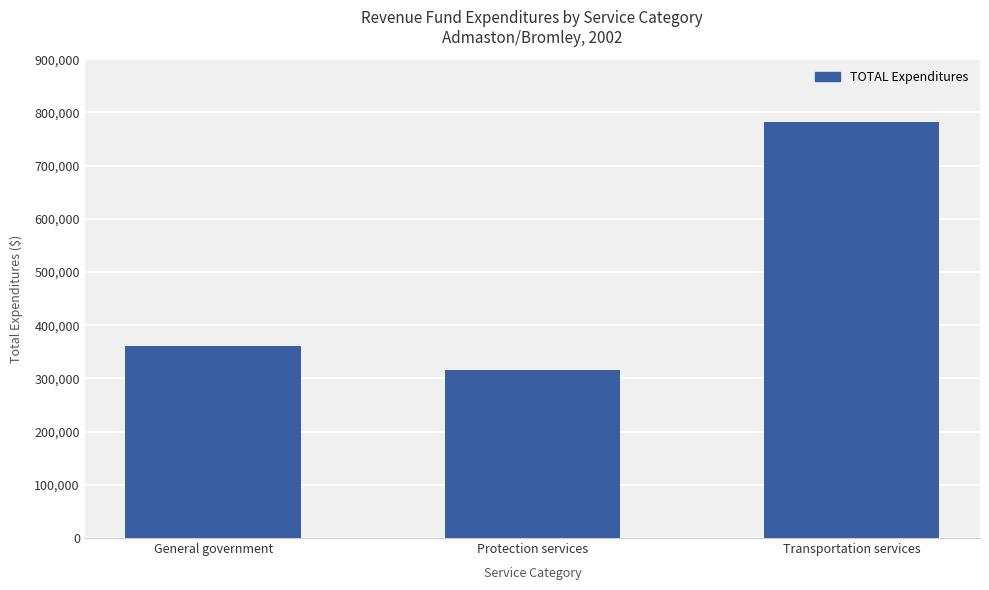

Is it true that the value at Transportation services is 781827?

True